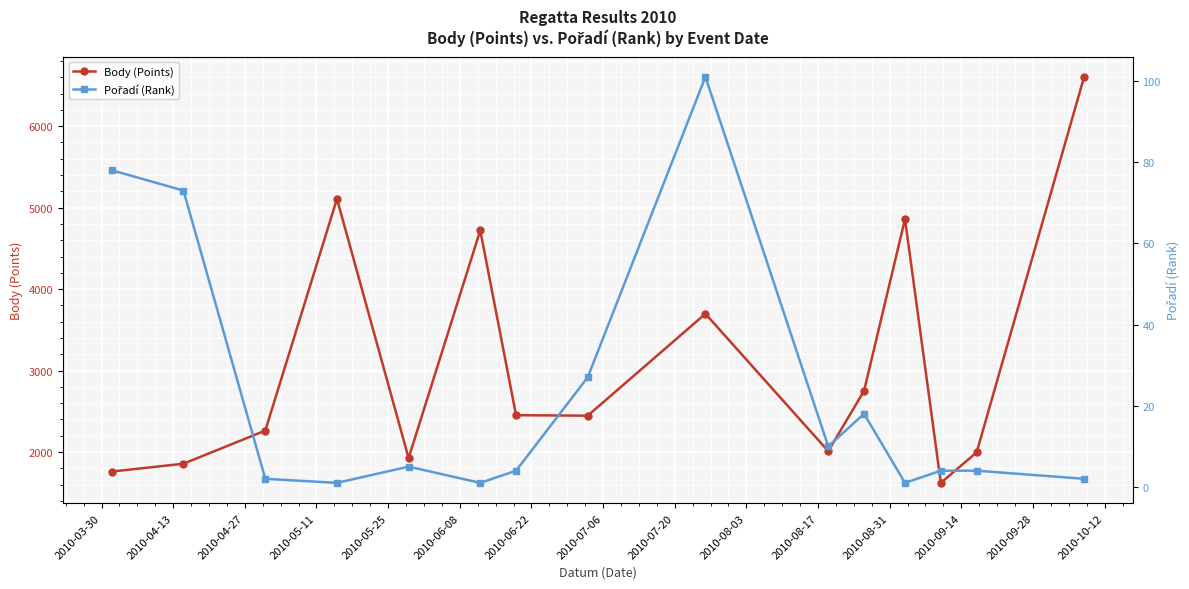

What is the difference between the maximum and minimum values in the Body (Points) series?

4985